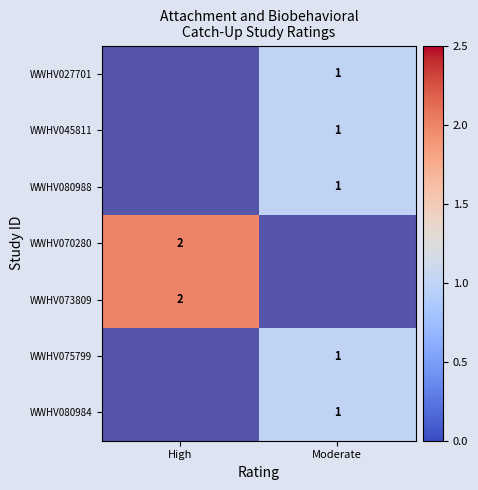

Is it true that WWHV075799 equals 1 at Moderate?

True